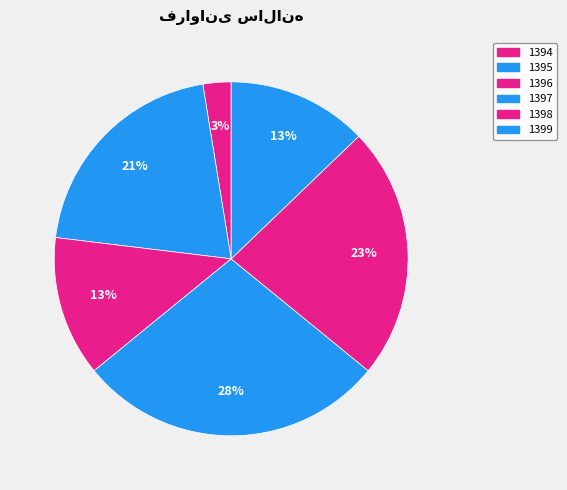

Which category has the smallest portion of the pie?

1394